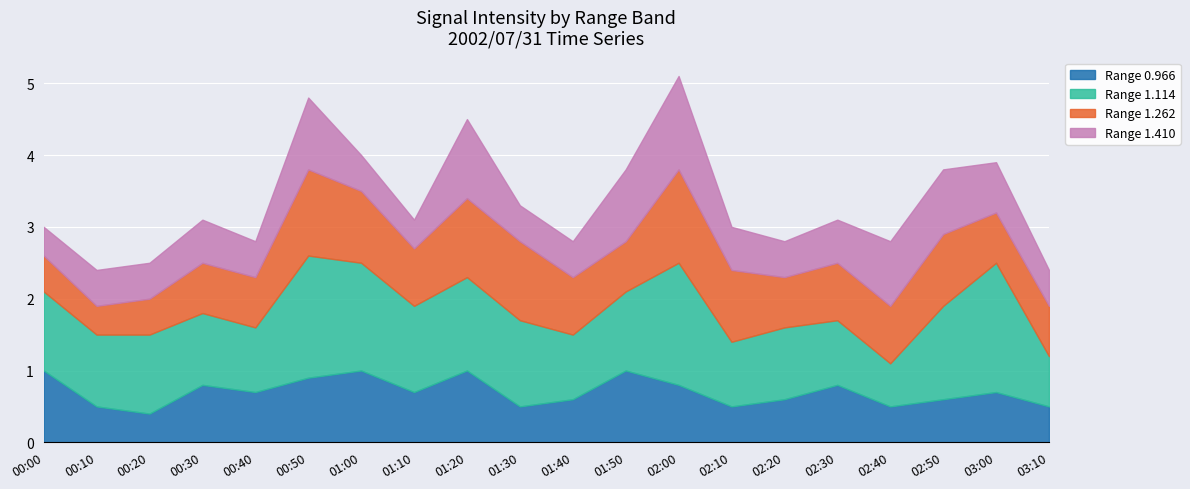

At how many categories does at least one series exceed 1?

11